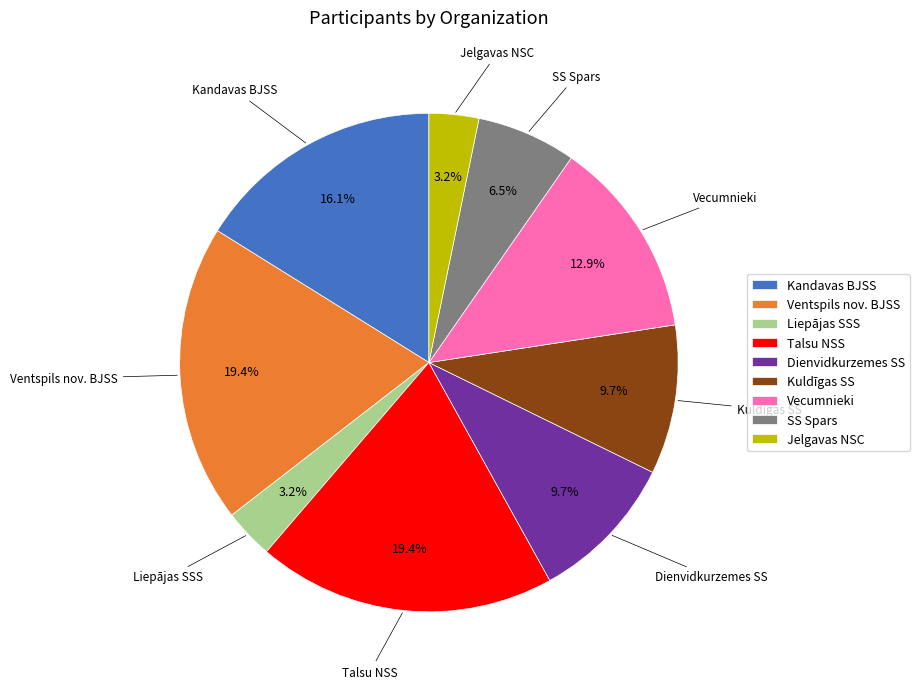

To the nearest percent, what is the difference between the largest and smallest slice percentages?

16%